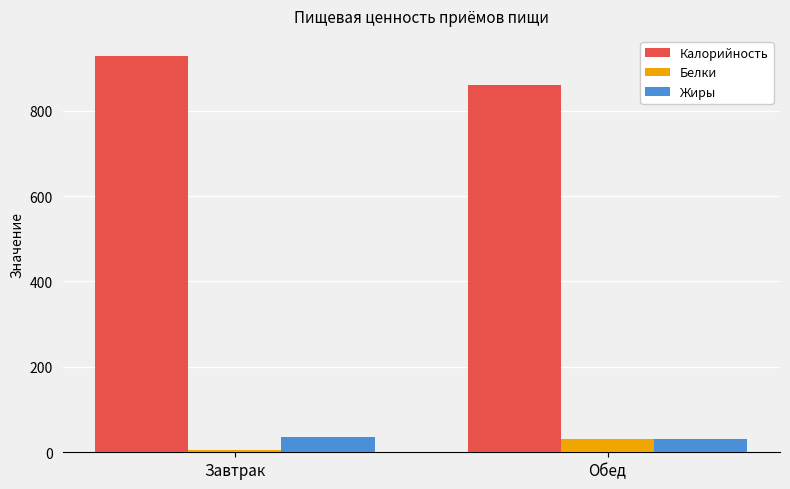

At which label does Калорийность first exceed 928?

Завтрак